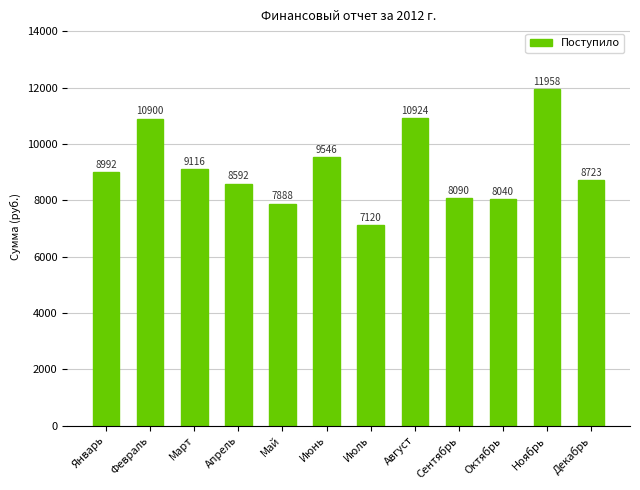

What is the label of the 11th bar from the right?

Февраль